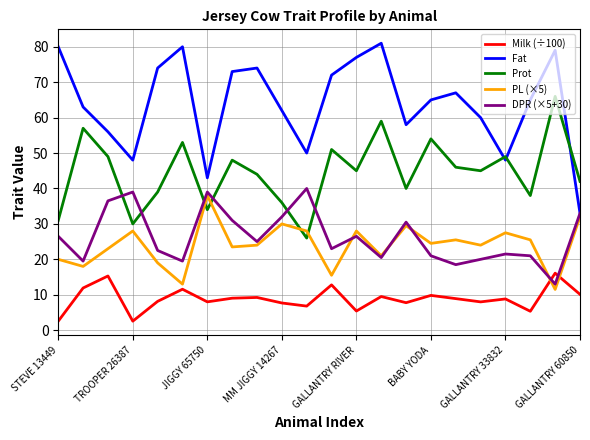

Which series has the widest spread of values?

Fat